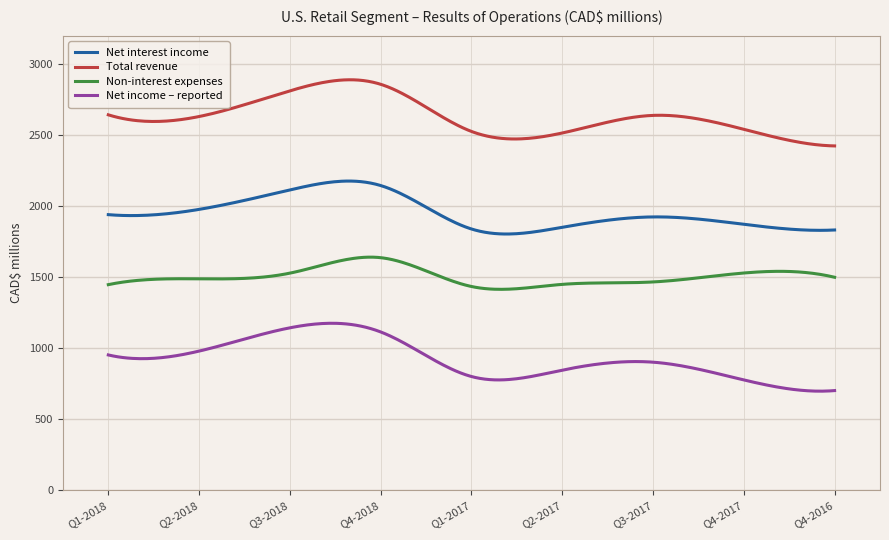

True or false: Net interest income and Non-interest expenses intersect in this chart.

False